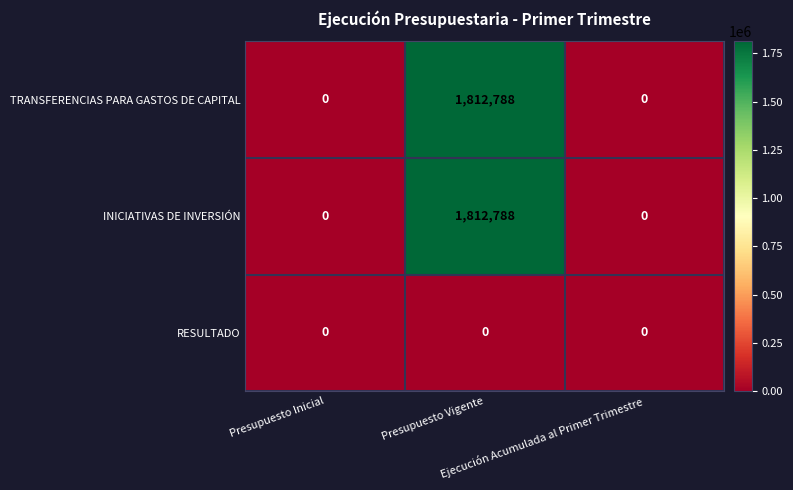

What is the sum of all INICIATIVAS DE INVERSIÓN values?

1812788